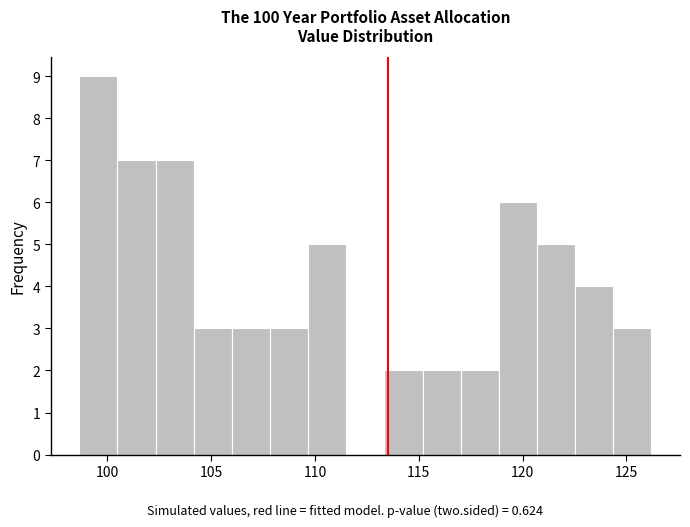

Read against the x-axis, roughly where is the centre of the tallest bar?

99.5